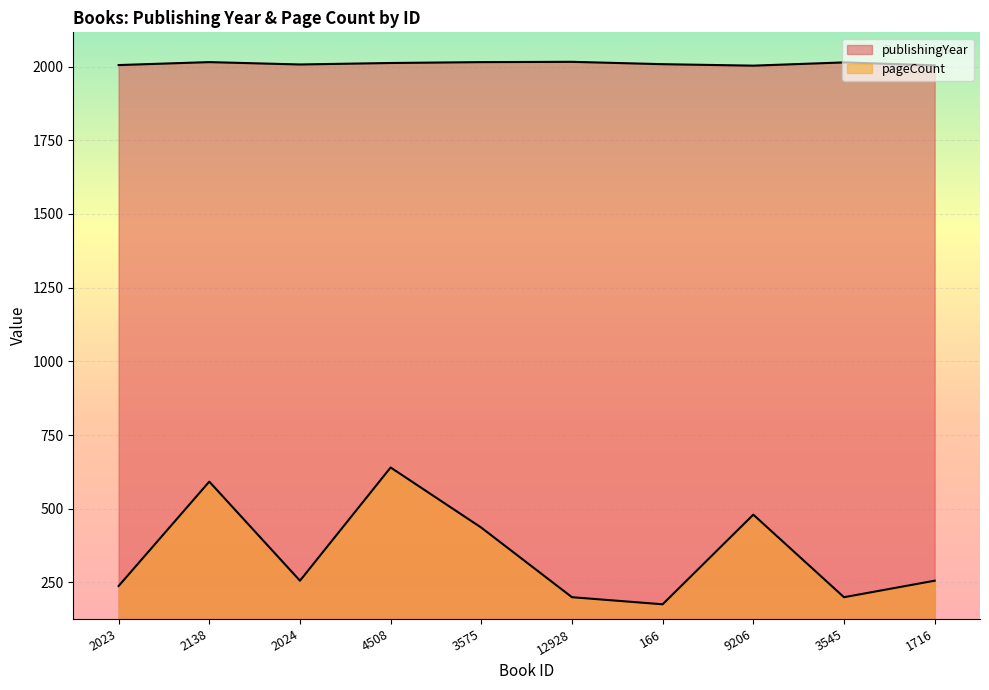

Which series has the largest total across all categories?

publishingYear